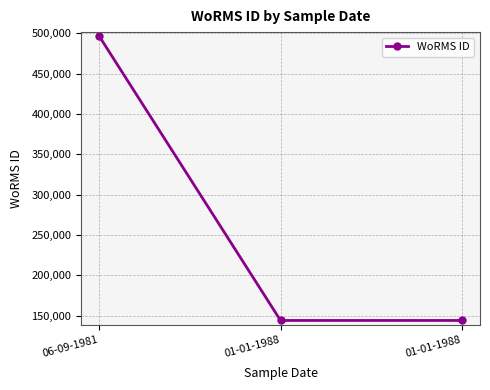

What is the change in value from 06-09-1981 to 01-01-1988?

-352200